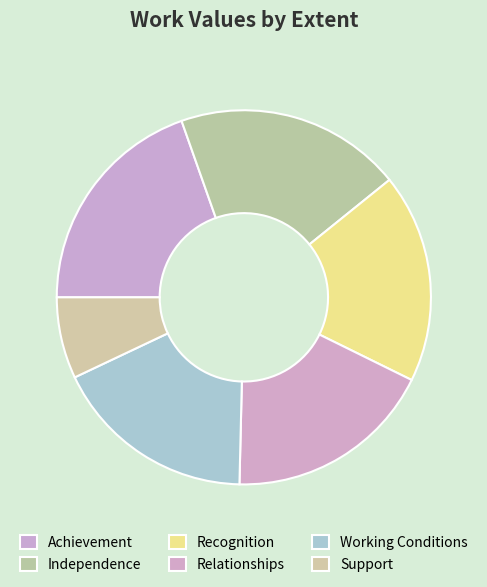

Does Working Conditions account for over 50% of the chart?

No